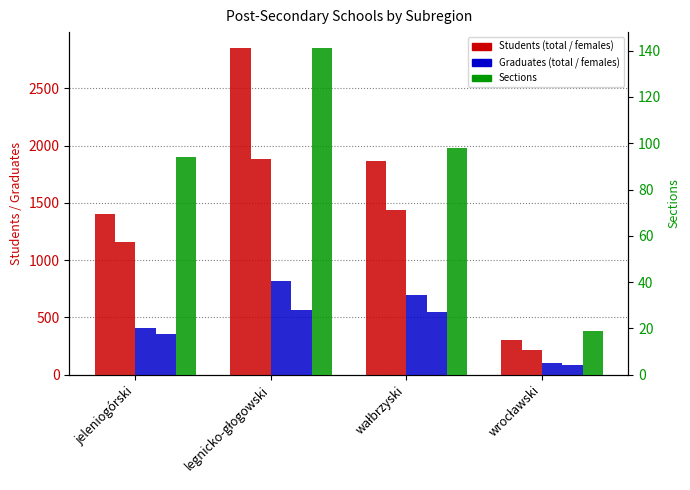

The value of Students total at wałbrzyski is 1867. True or false?

True